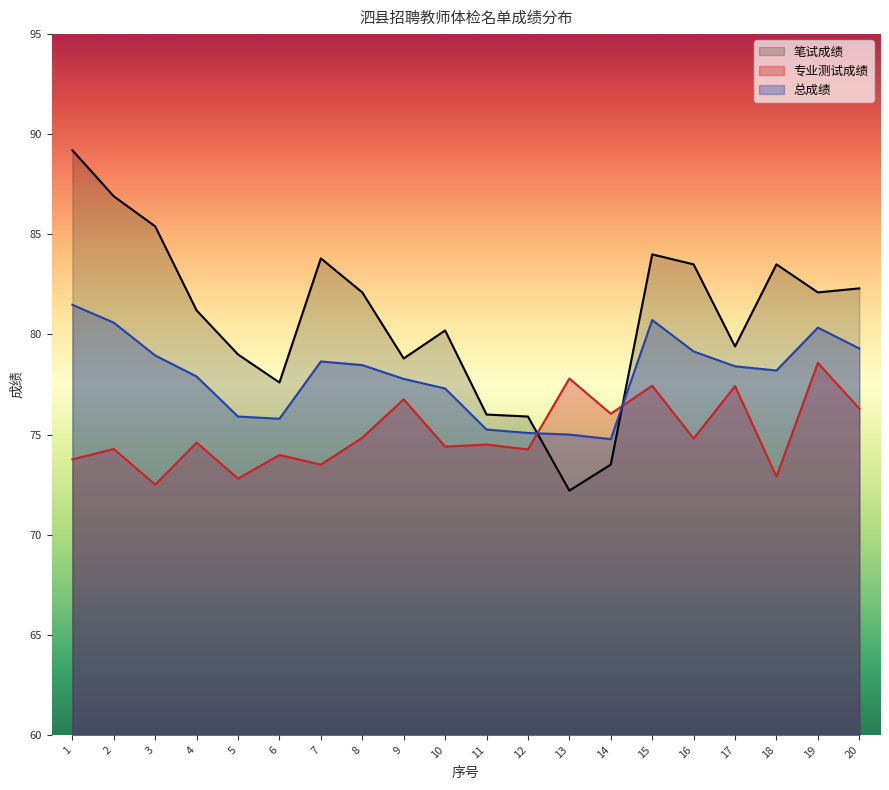

In 总成绩, how many points are lower than both neighbors (excluding endpoints)?

3